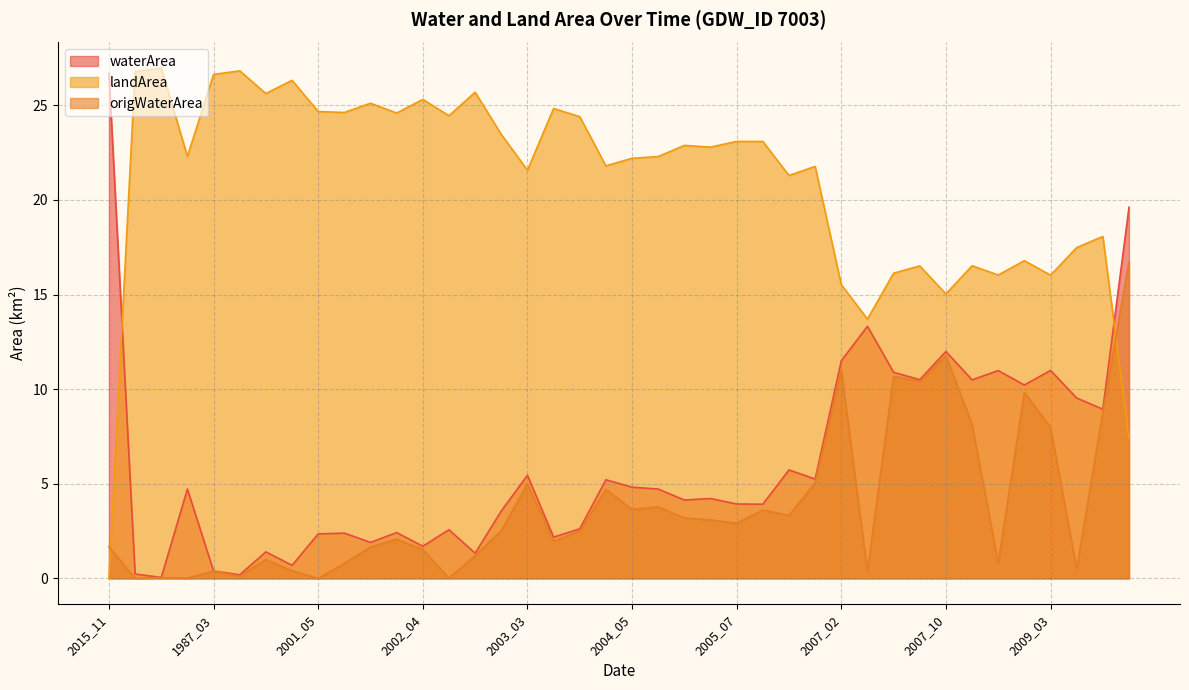

The origWaterArea series shows 10.4 at 2007_09. True or false?

True